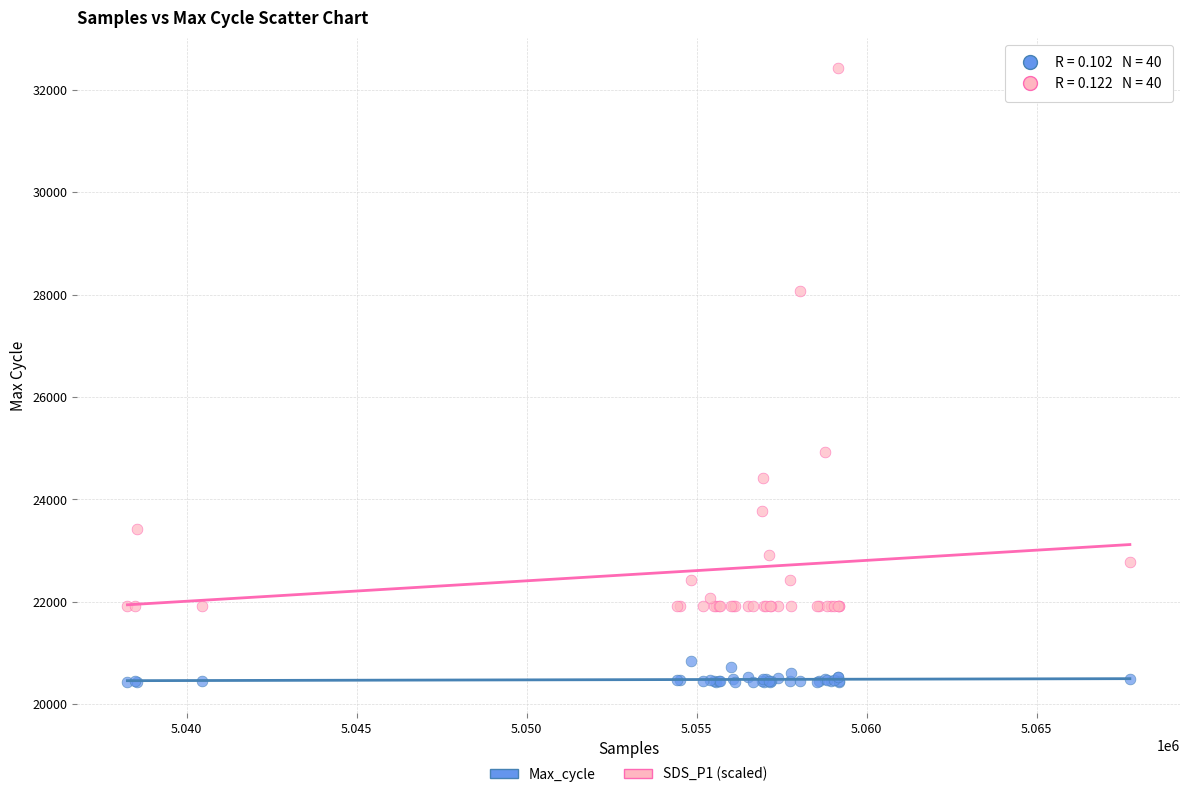

Across all series, what Y value is closest to 26425?

24920